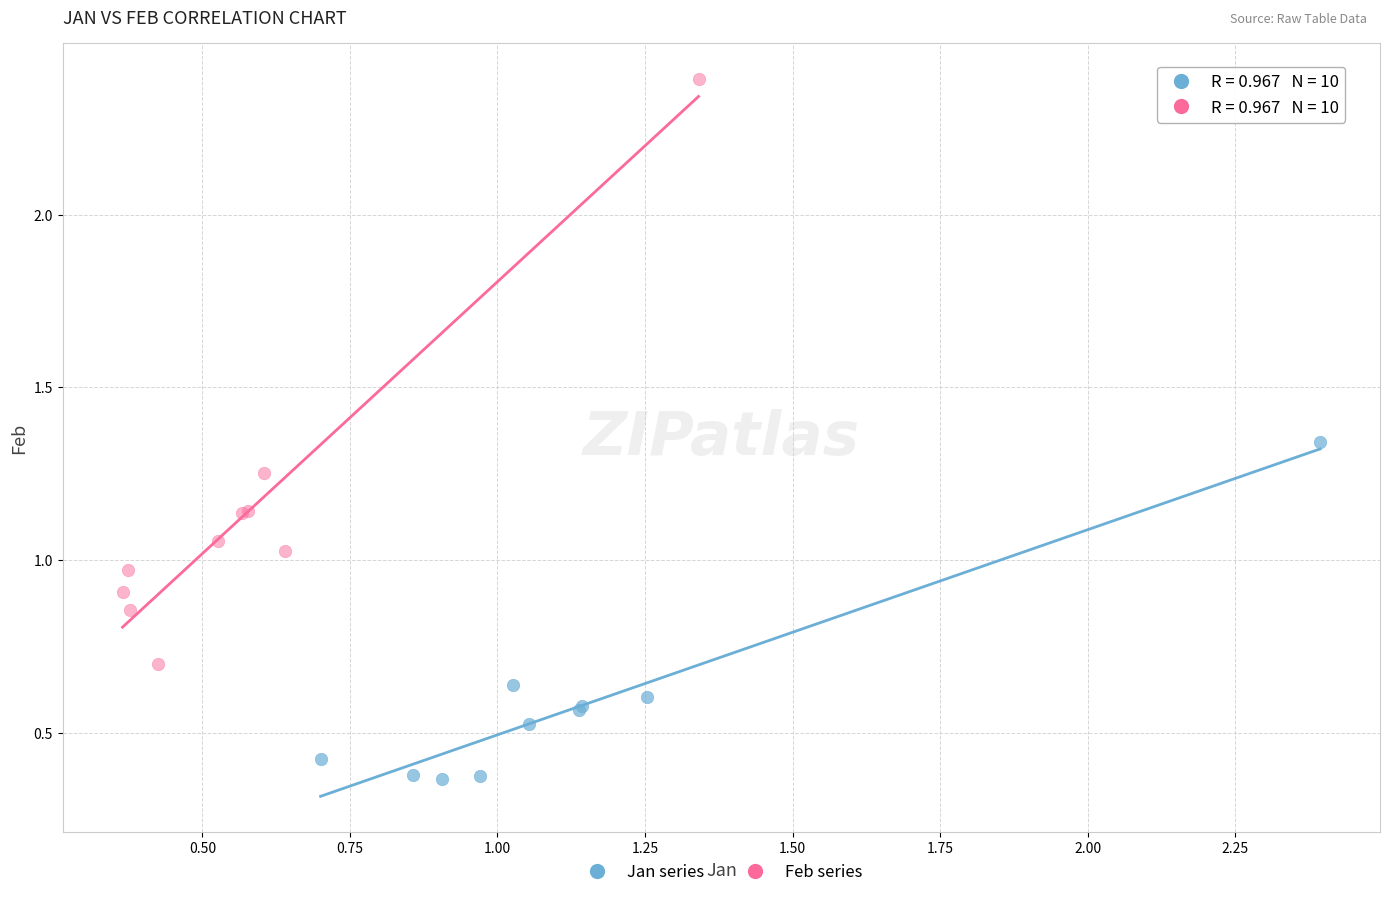

Which series has the largest Y range (max minus min)?

Feb series